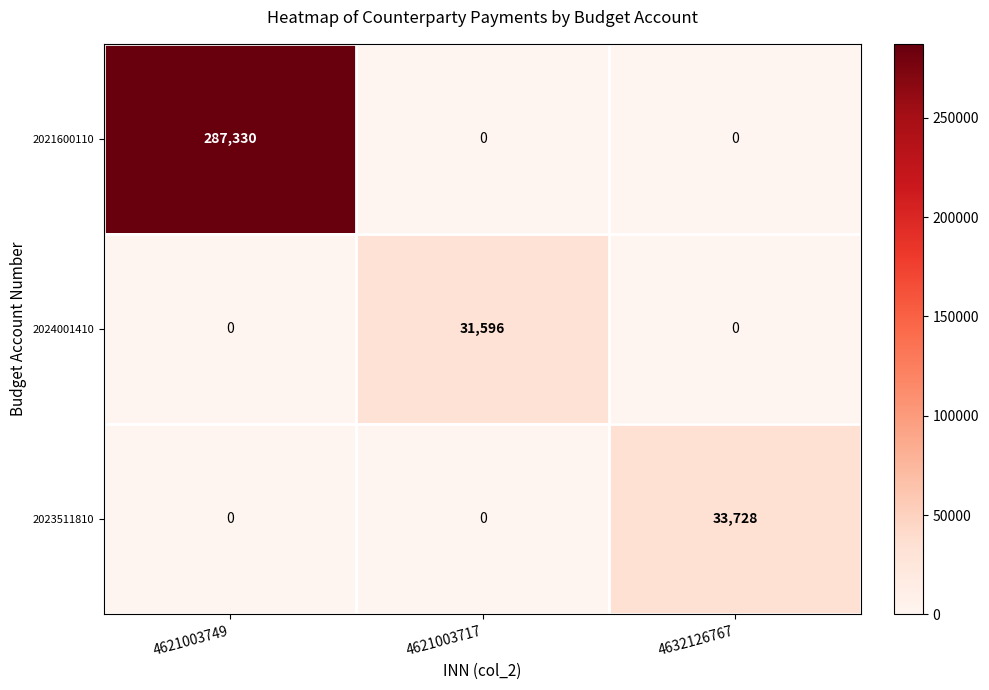

At how many categories does at least one series exceed 61155?

1